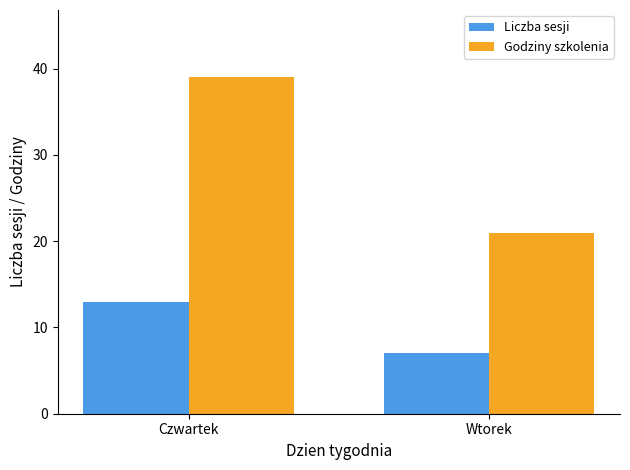

Is the value of Liczba sesji at Czwartek greater than the value of Godziny szkolenia at Czwartek?

No